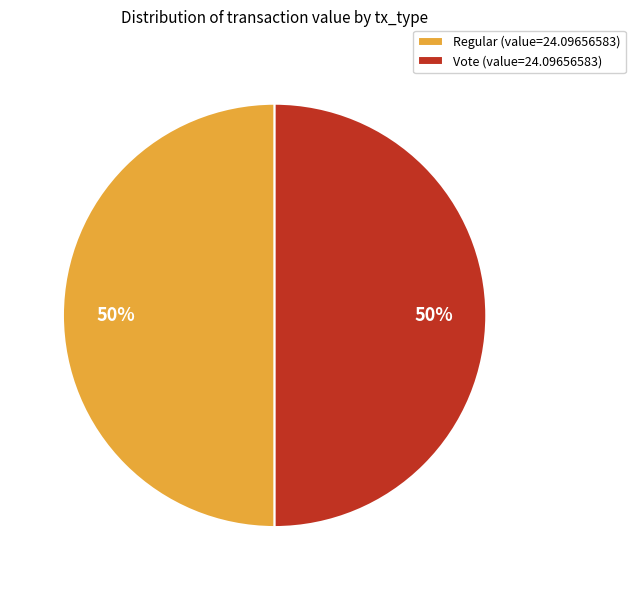

Count the number of slices in the pie.

2